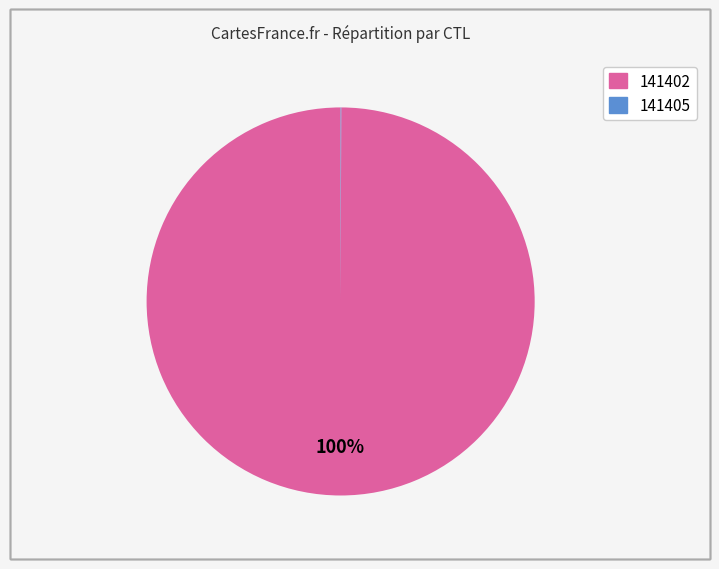

To the nearest percent, what is the difference between the largest and smallest slice percentages?

100%